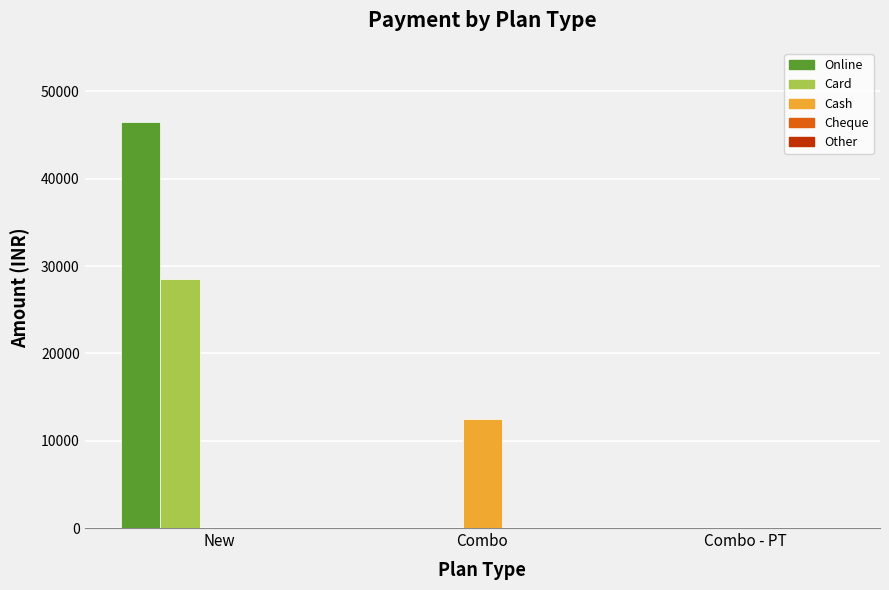

Which series changed the most between Combo and Combo - PT?

Cash